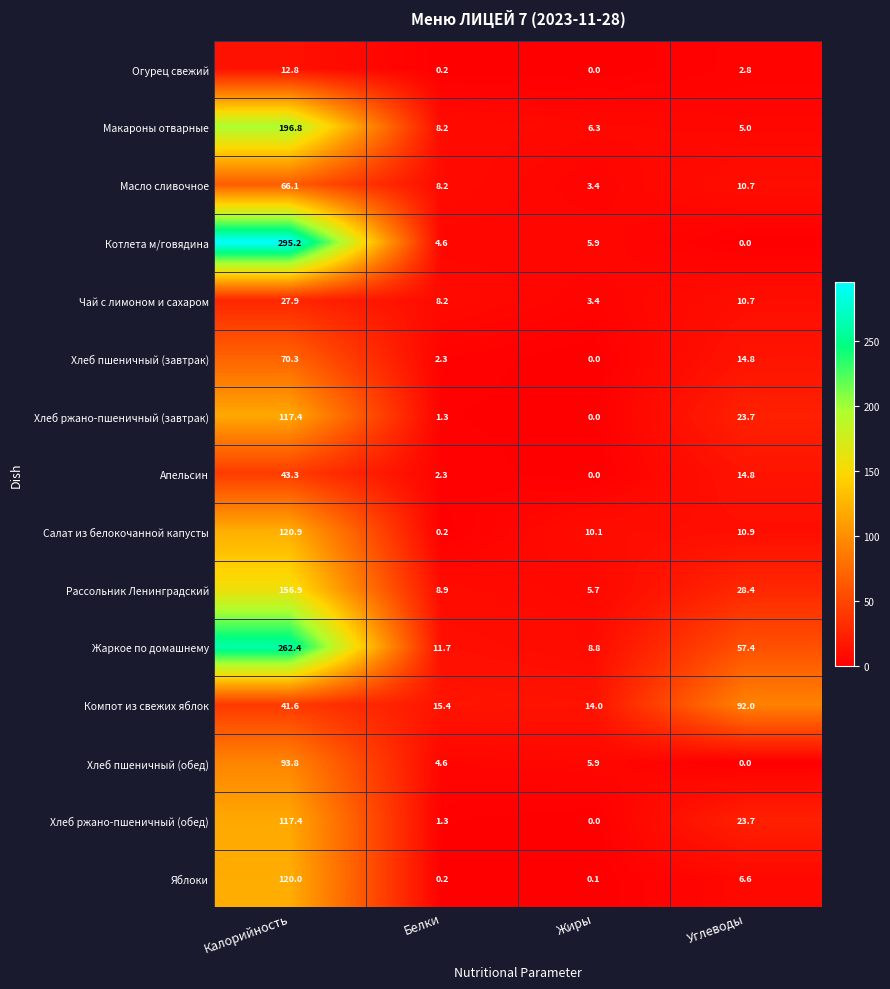

What is the difference between the second highest and minimum values in the Хлеб пшеничный (обед) series?

5.9